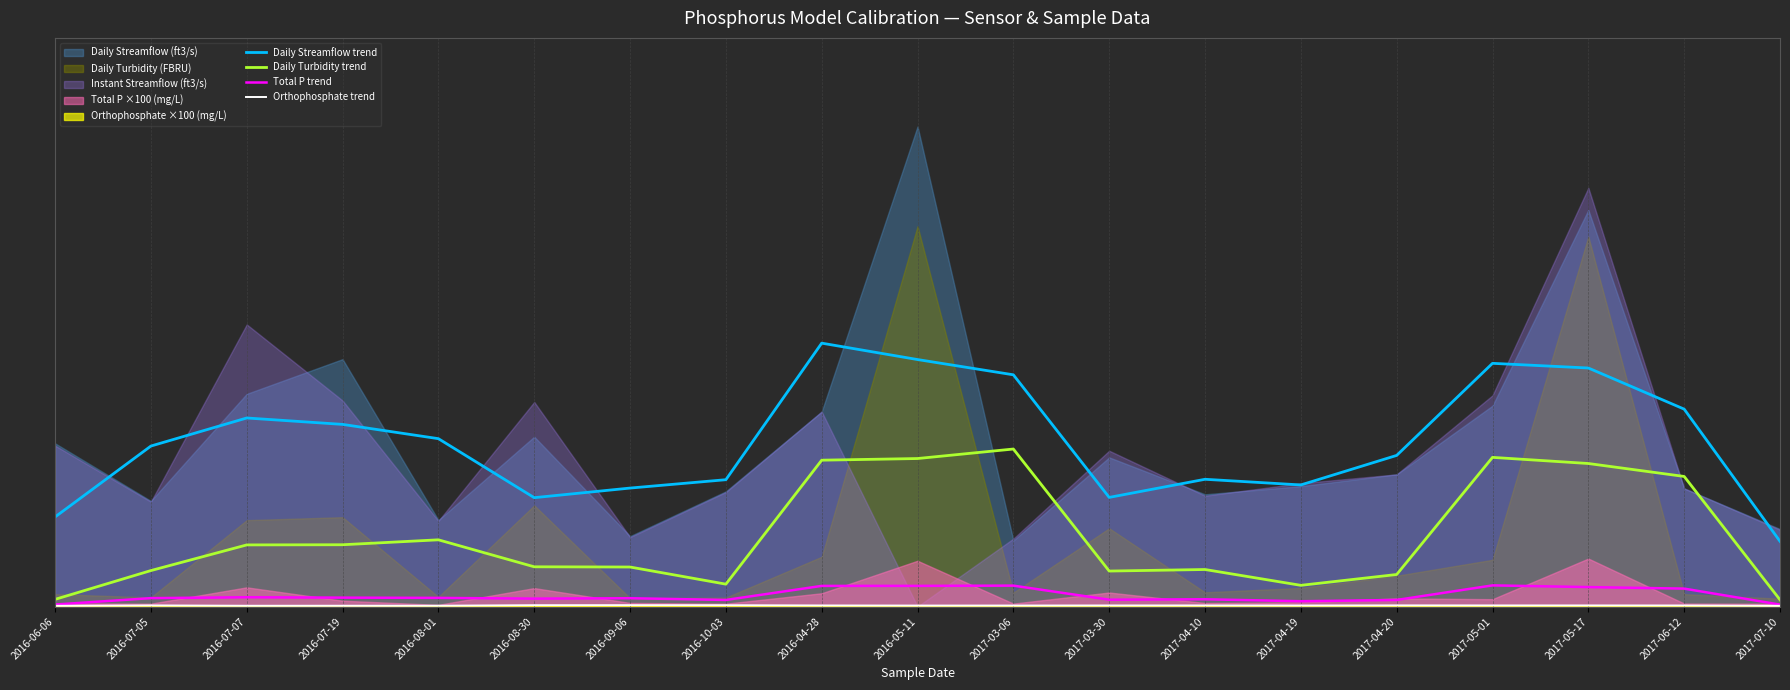

Does the chart display data point markers on the line(s)?

No